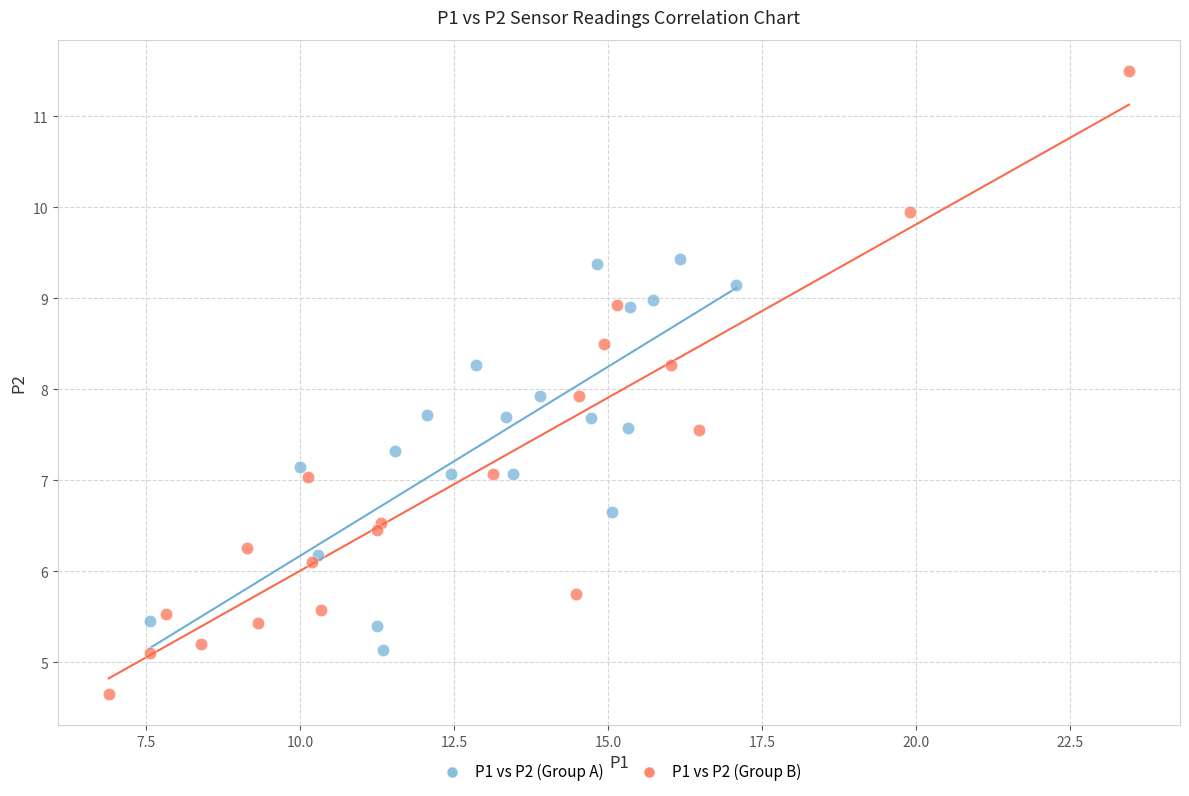

Which series has the largest Y range (max minus min)?

P1 vs P2 (Group B)